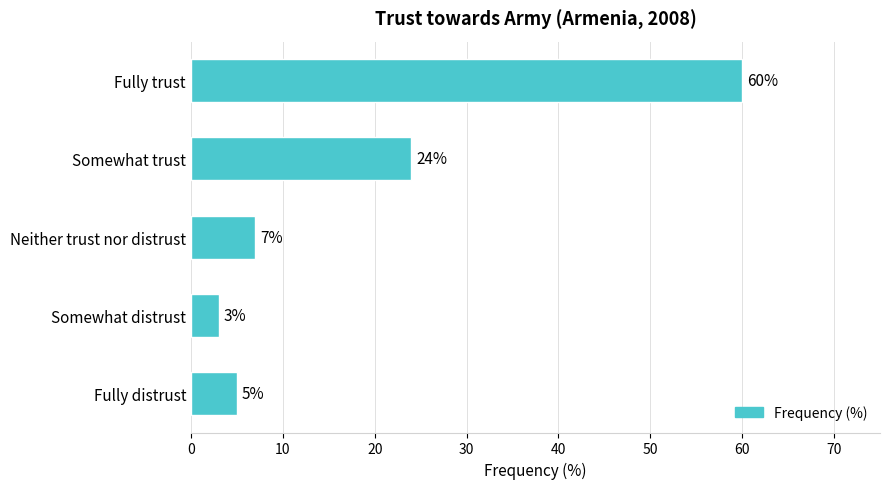

Does the chart contain any negative values?

No